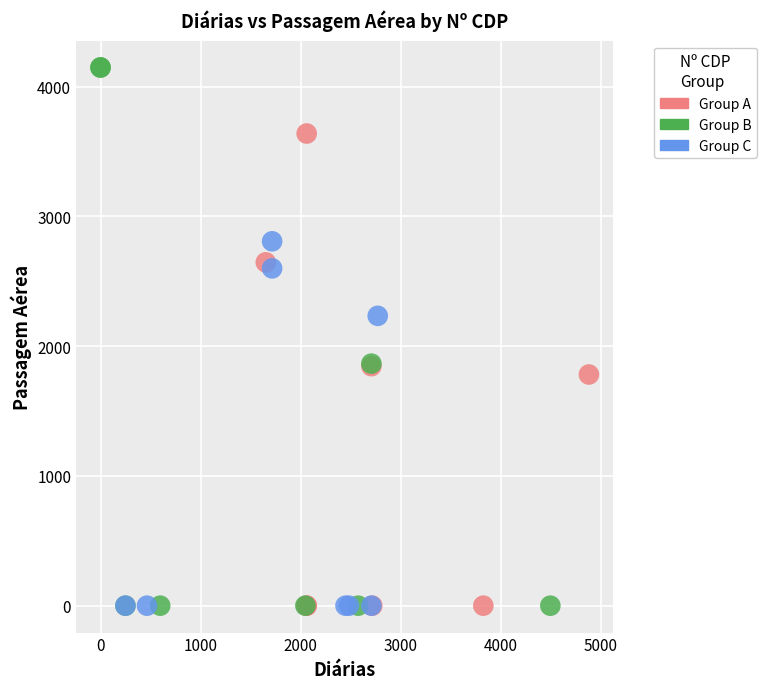

Which series has the widest spread of Y values?

Group B